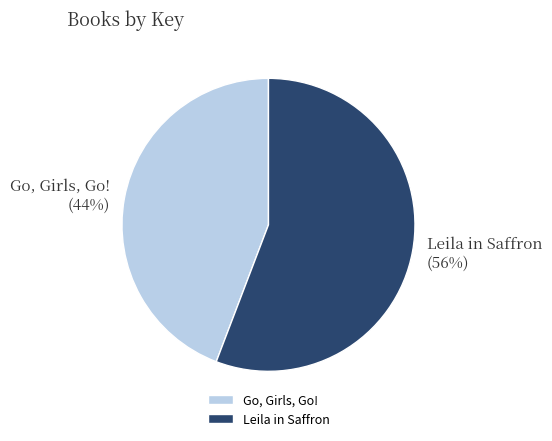

Count the number of slices in the pie.

2